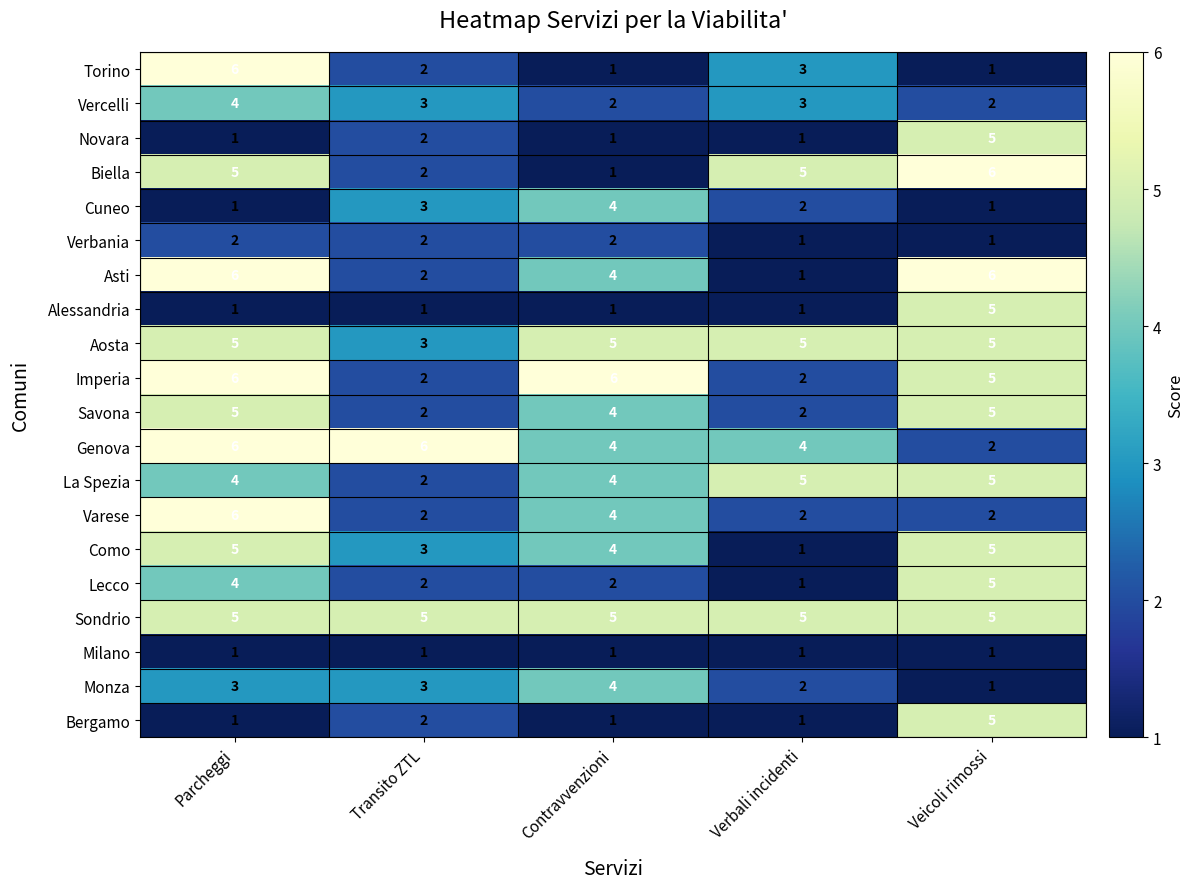

What value does the Genova series have at Parcheggi?

6